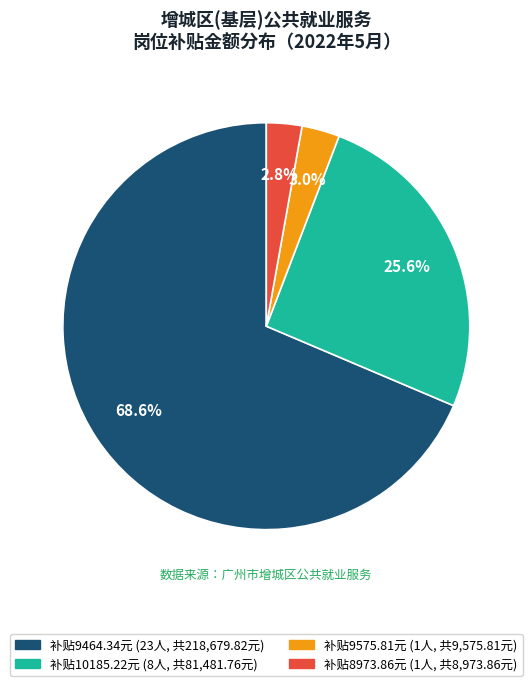

Does any single category account for the majority?

Yes